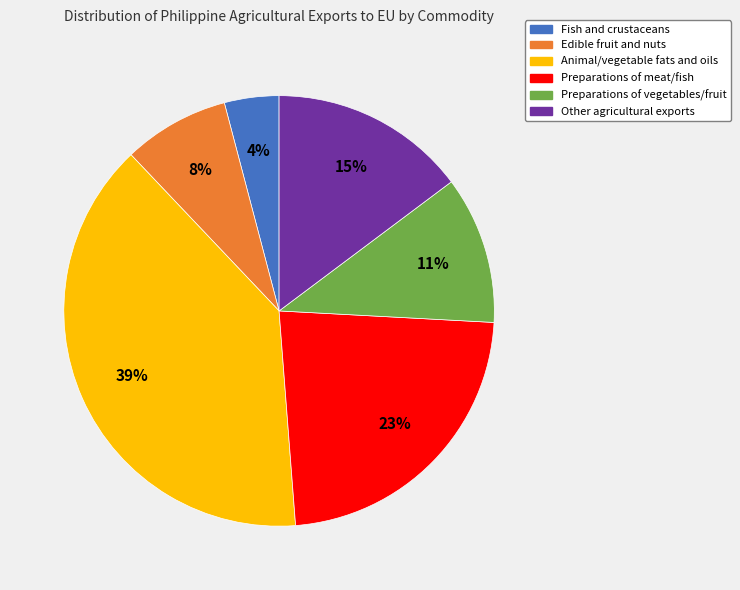

To the nearest percent, what is the average slice percentage?

17%